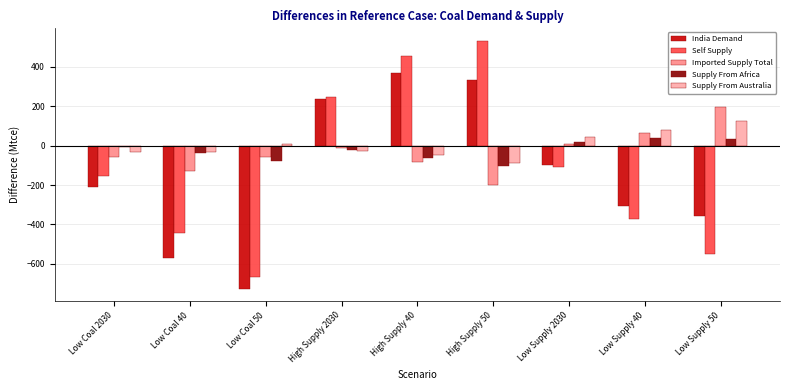

The value of India Demand at Low Coal 40 is -966.4. True or false?

False